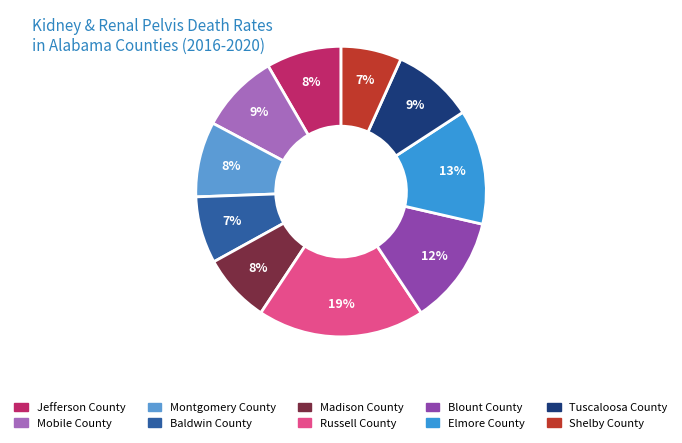

The Montgomery County slice represents 8% of the pie. True or false?

True